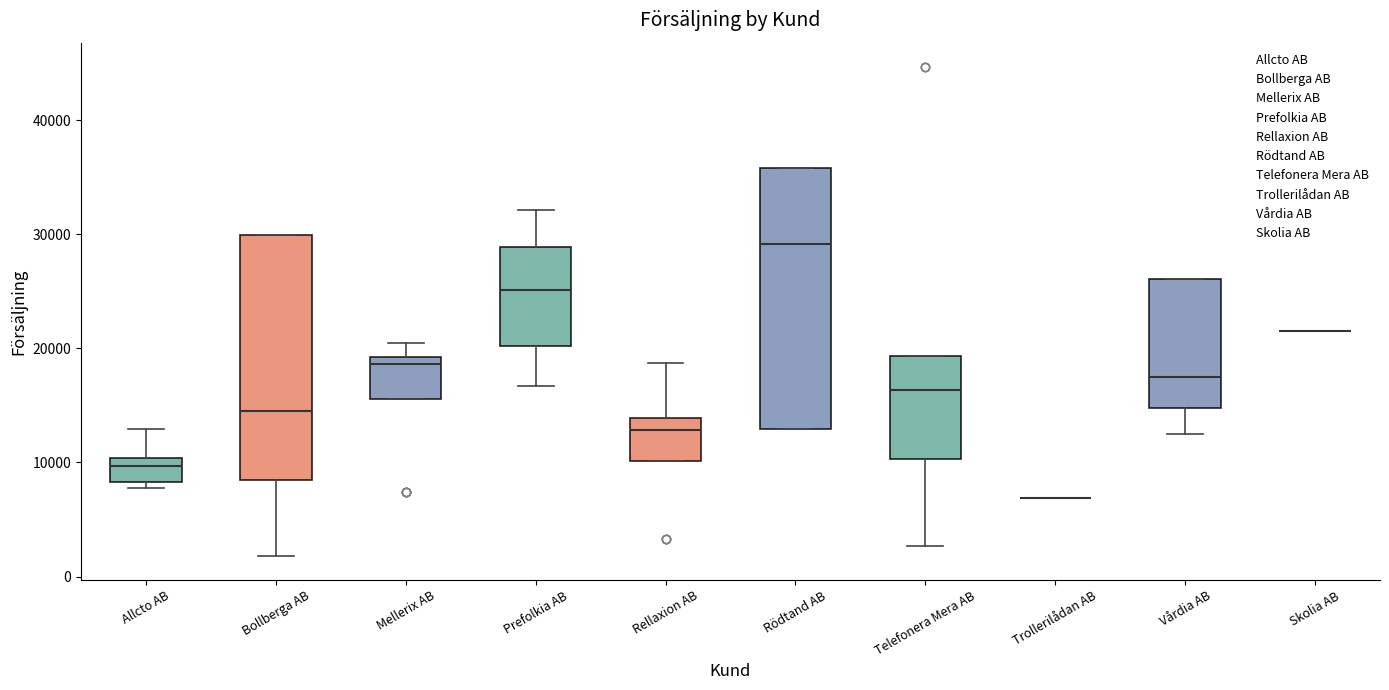

Where is the lower edge of the box for Vårdia AB on the y-axis? The values are not printed on the chart, so give them approximately, as read against the axis.

15000